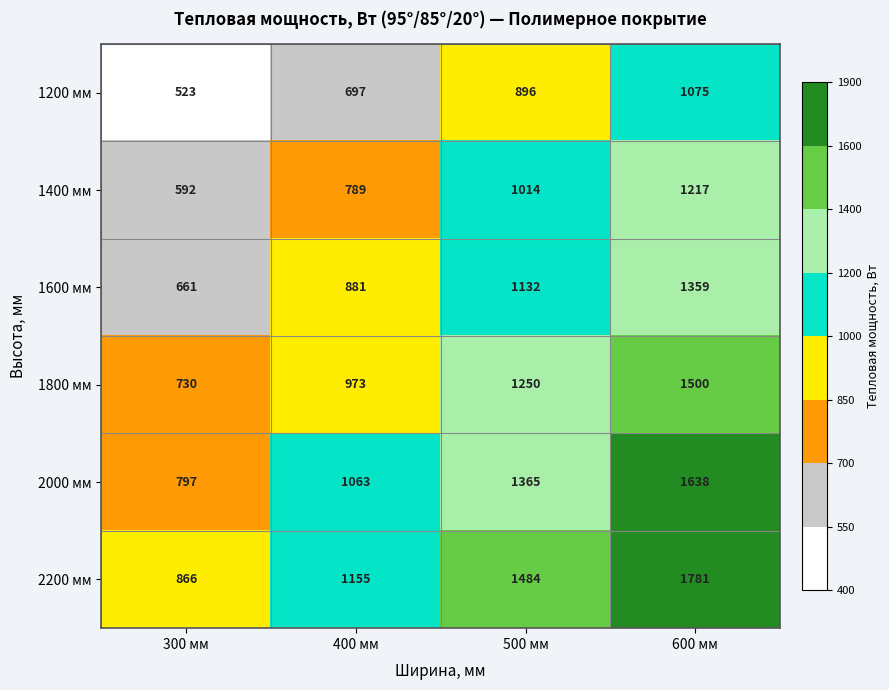

What is the difference between the highest and lowest values at 600 мм?

706